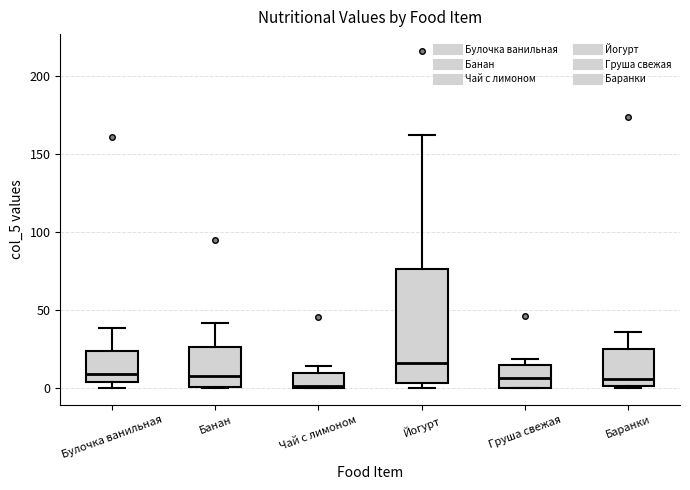

Reading left to right, read every box against the y-axis: the position of its median line, the range the box covers, and the ends of its whiskers. The values are not printed on the chart, so give them approximately, as read against the axis.

Булочка ванильная: median 10, box 5 to 25, whiskers 0 to 40
Банан: median 10, box 0 to 25, whiskers 0 to 40
Чай с лимоном: median 0, box 0 to 10, whiskers 0 to 15
Йогурт: median 15, box 5 to 75, whiskers 0 to 160
Груша свежая: median 5, box 0 to 15, whiskers 0 to 20
Баранки: median 5, box 0 to 25, whiskers 0 to 35